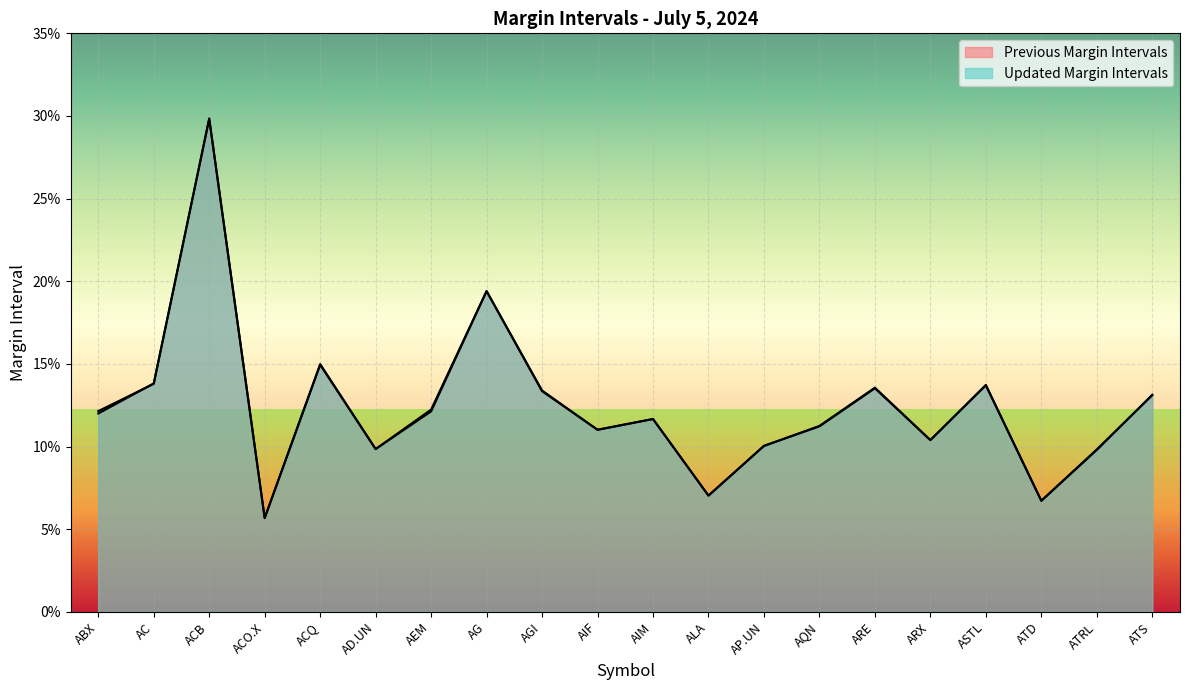

Reading left to right, list all the values displayed in this chart.

Previous Margin Intervals: 0.1	0.1	0.3	0.1	0.1	0.1	0.1	0.2	0.1	0.1	0.1	0.1	0.1	0.1	0.1	0.1	0.1	0.1	0.1	0.1
Updated Margin Intervals: 0.1	0.1	0.3	0.1	0.1	0.1	0.1	0.2	0.1	0.1	0.1	0.1	0.1	0.1	0.1	0.1	0.1	0.1	0.1	0.1